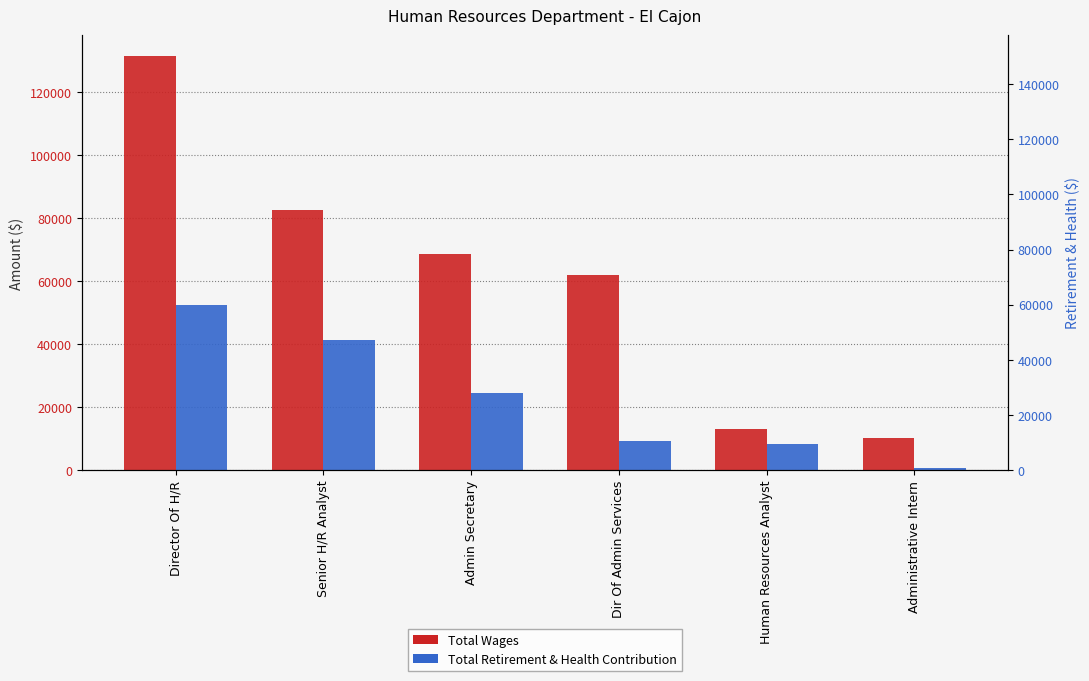

Rank the series at Senior H/R Analyst from highest to lowest value.

Total Wages, Total Retirement & Health Contribution